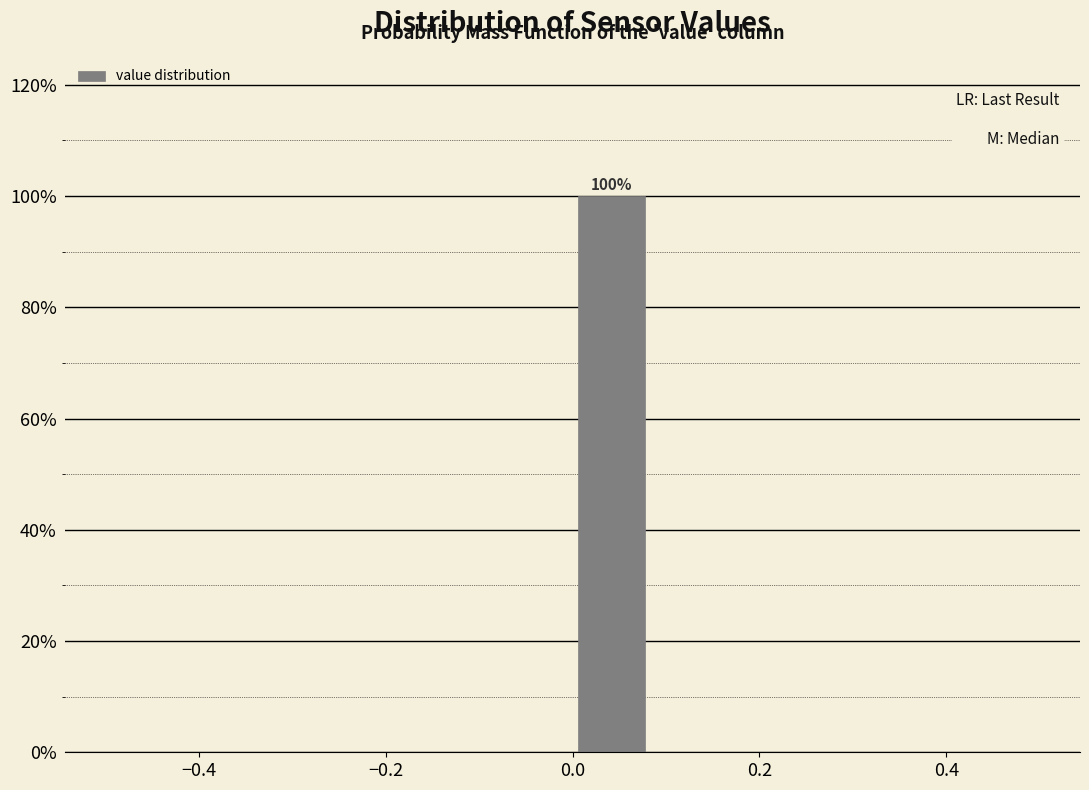

Over which range of the x-axis is the bar tallest?

0.00 to 0.08